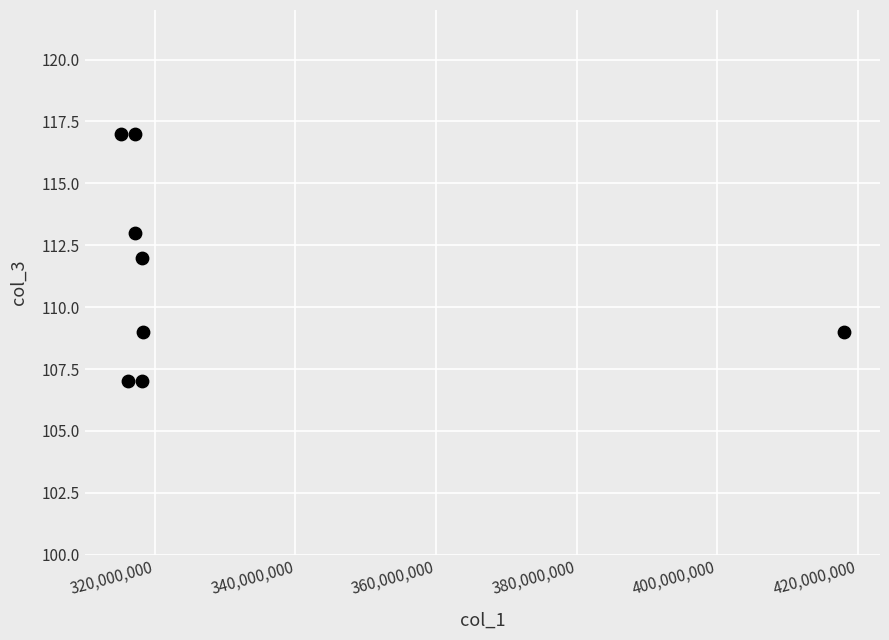

What is the range of X values (max minus min)?

102857820